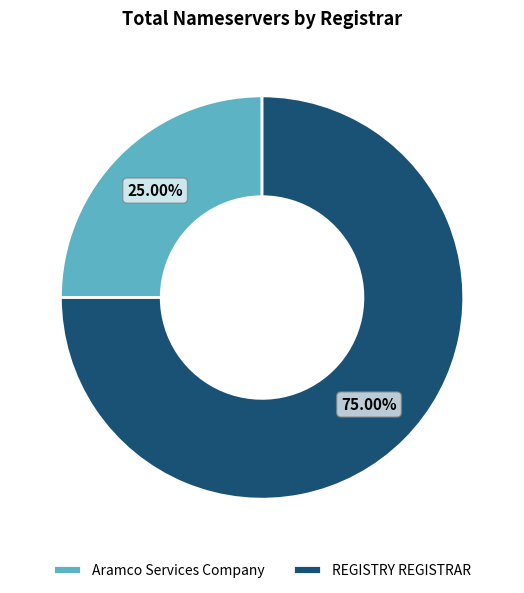

To the nearest percent, what is the average slice percentage?

50%